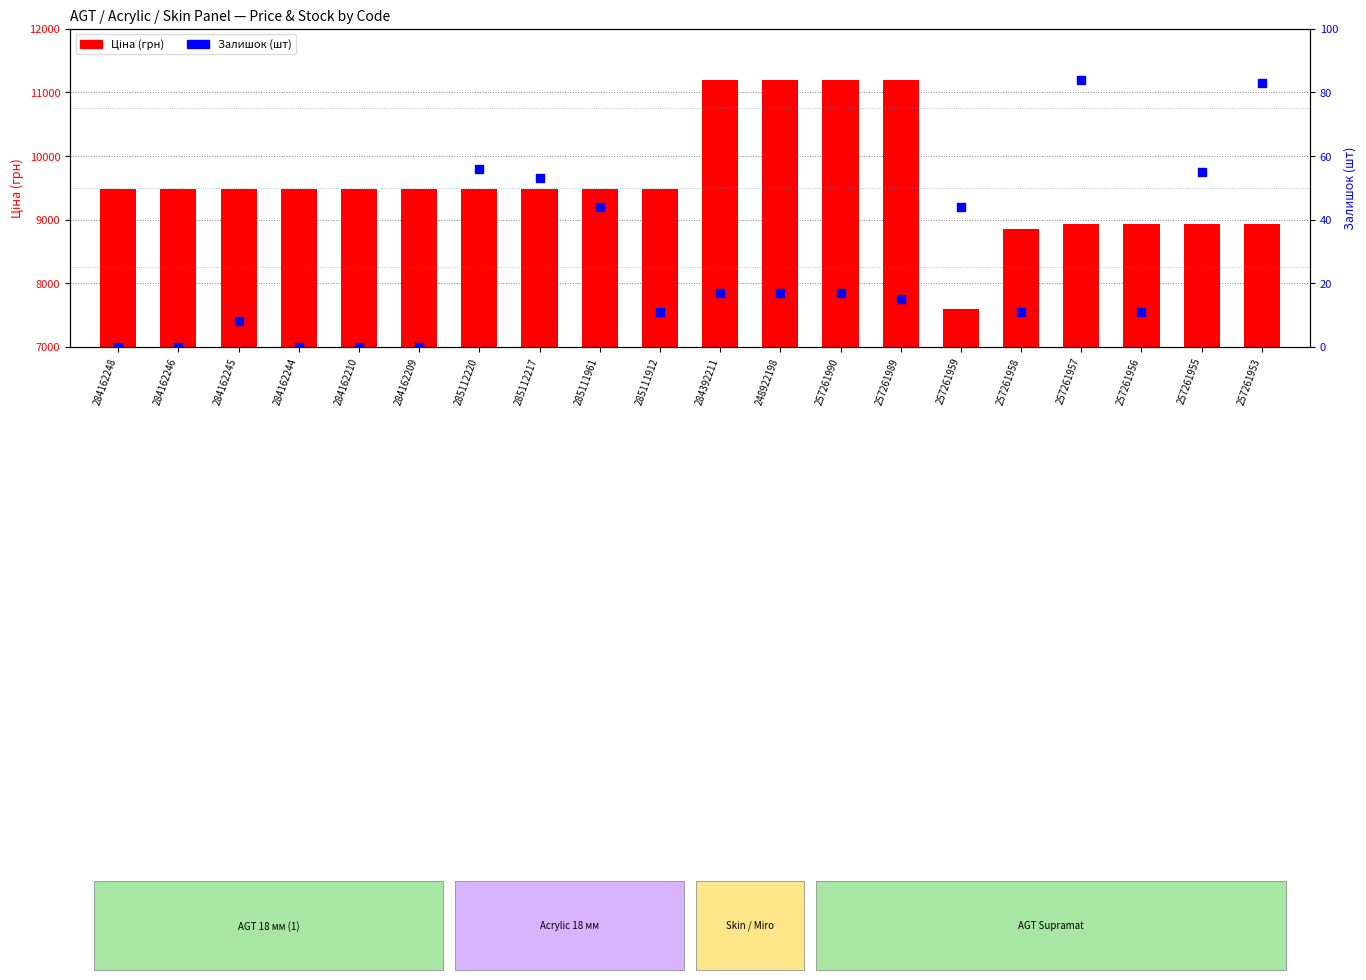

What is the total value across all series at 285111912?

9491.1